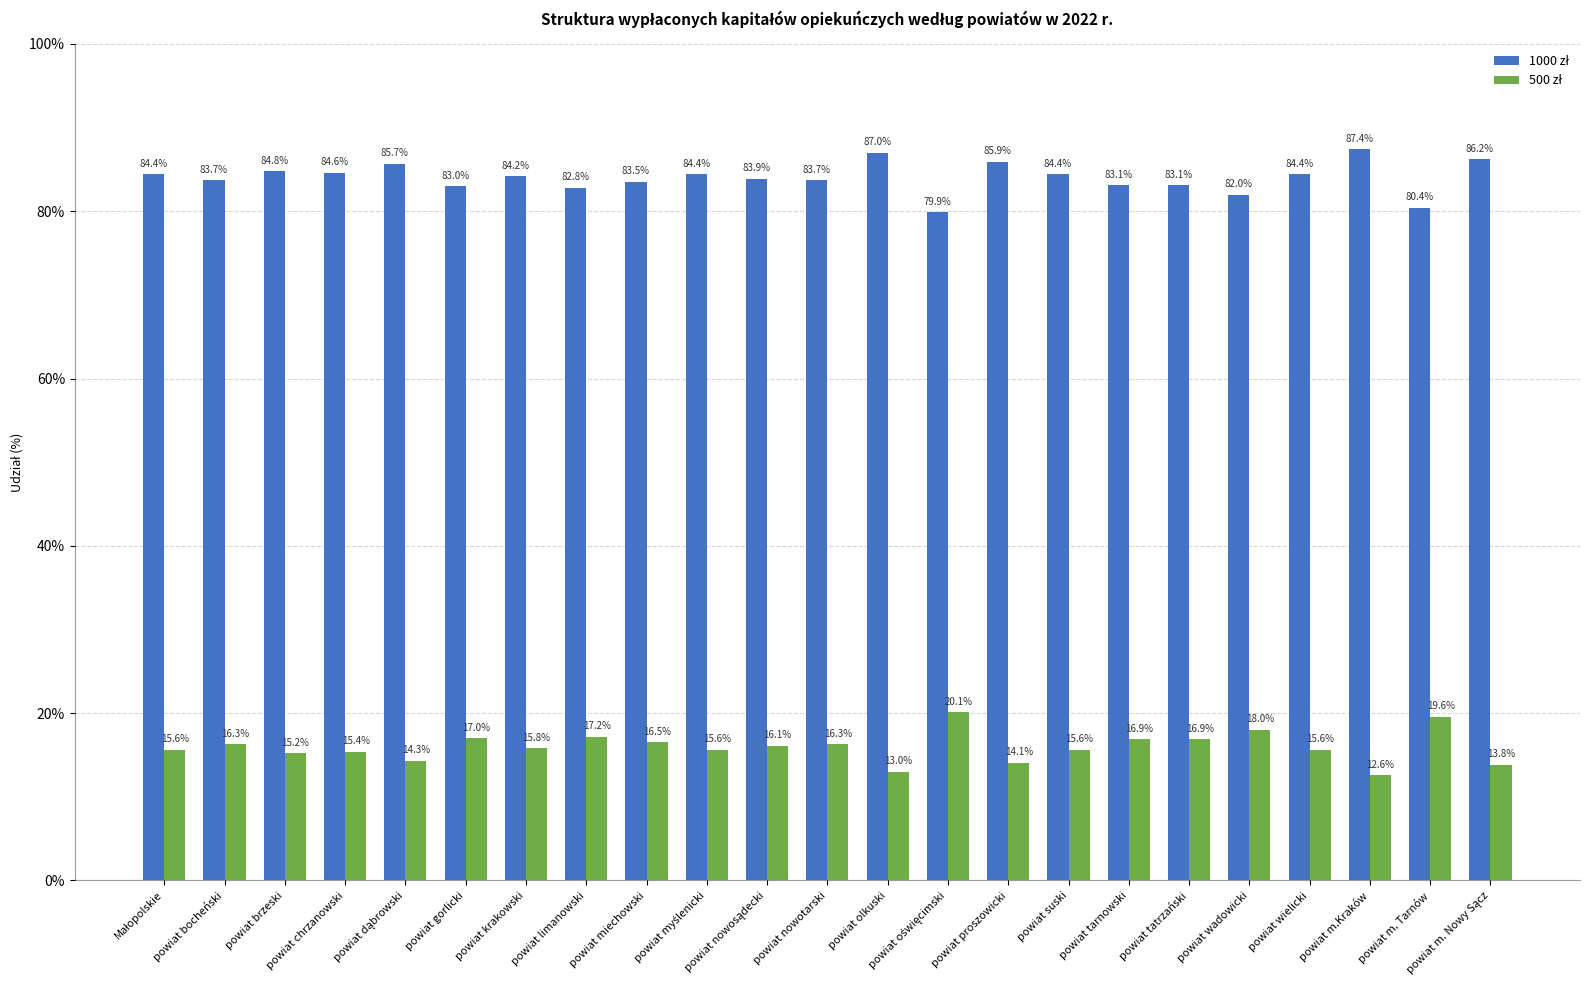

At which category does the chart reach its minimum across all series?

powiat m.Kraków